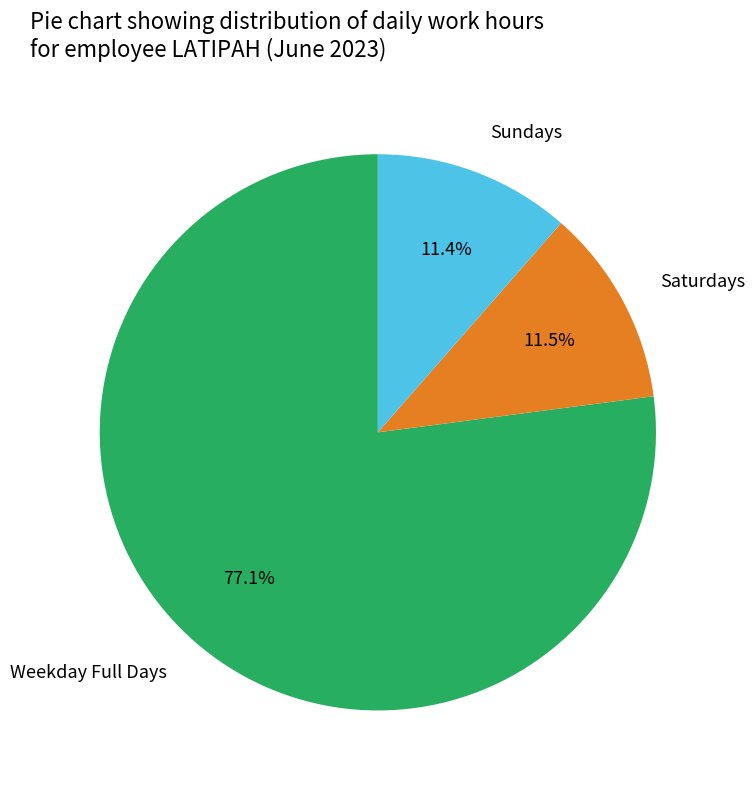

Which category has the biggest portion of the pie?

Weekday Full Days